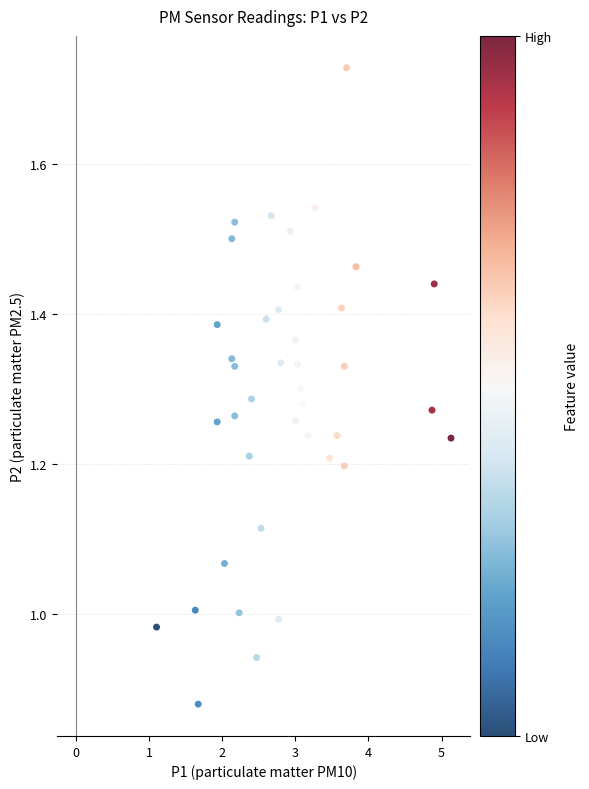

What is the range of Y values (max minus min)?

0.8